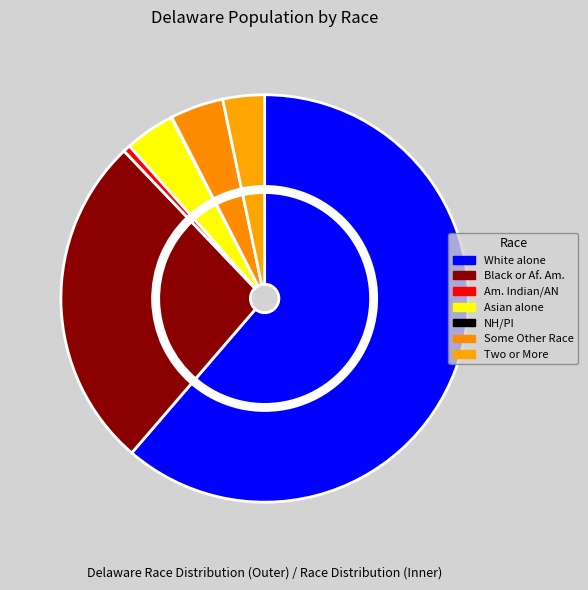

The White alone slice represents 61% of the pie. True or false?

True